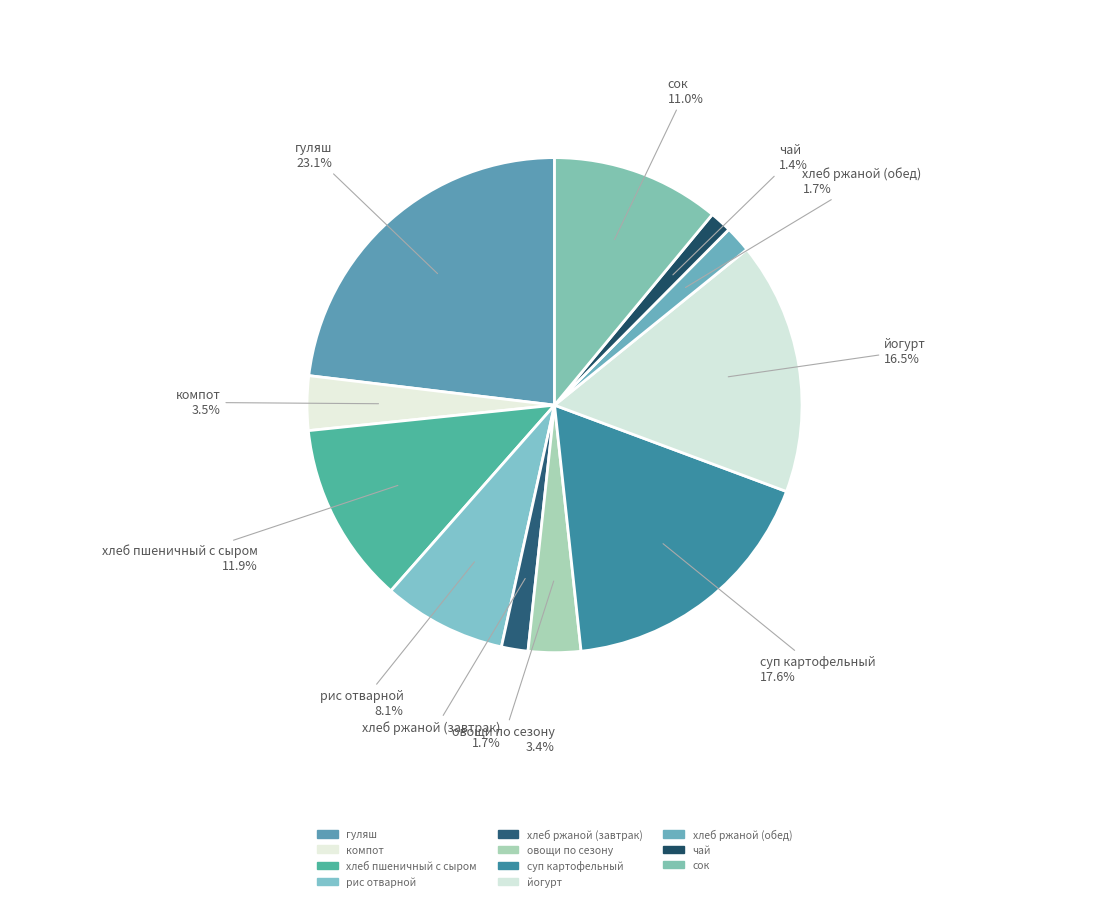

How much of the chart is everything except йогурт?

83.5%